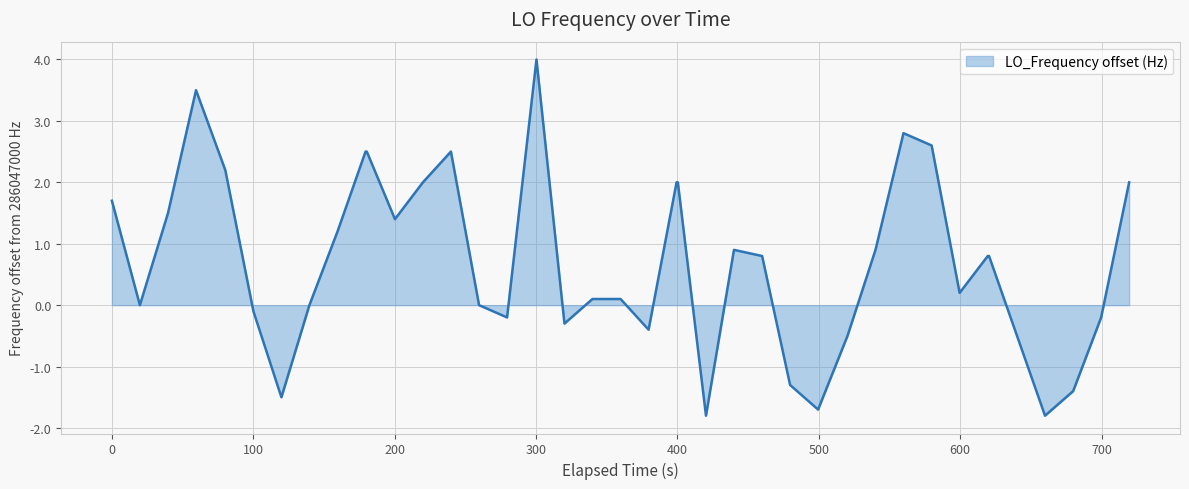

What is the smallest value displayed?

-1.8